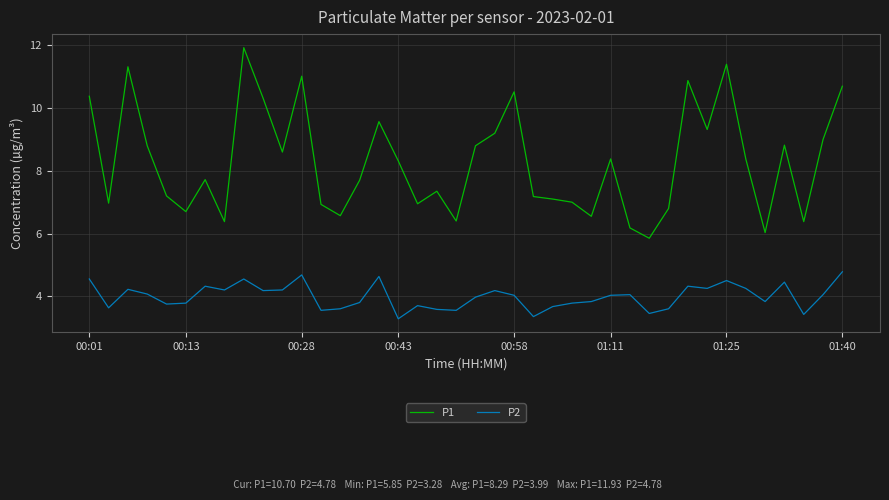

Rank the series by their maximum value, from lowest to highest.

P2, P1